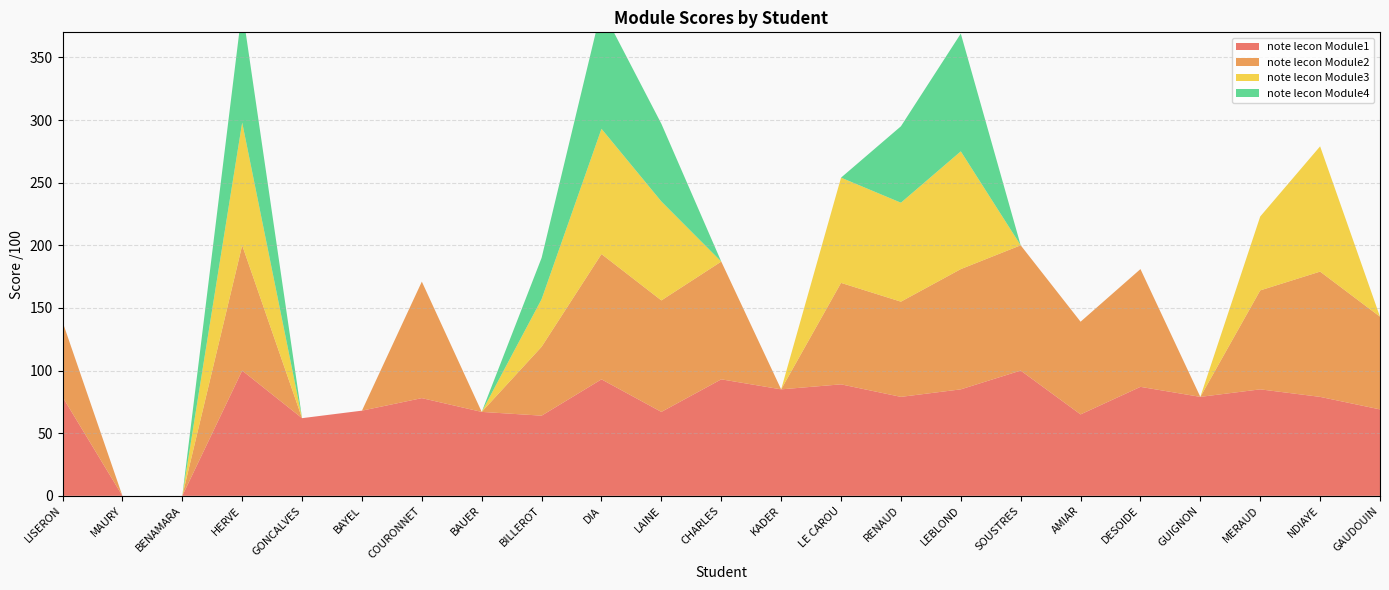

Reading right to left, transcribe all the data shown in this chart.

note lecon Module1: 69	79	85	79	87	65	100	85	79	89	85	93	67	93	64	67	78	68	62	100	0	0	79
note lecon Module2: 74	100	79	0	94	74	100	96	76	81	0	94	89	100	55	0	93	0	0	100	0	0	60
note lecon Module3: 0	100	59	0	0	0	0	94	79	84	0	0	79	100	38	0	0	0	0	98	0	0	0
note lecon Module4: 0	0	0	0	0	0	0	94	61	0	0	0	62	96	33	0	0	0	0	91	0	0	0